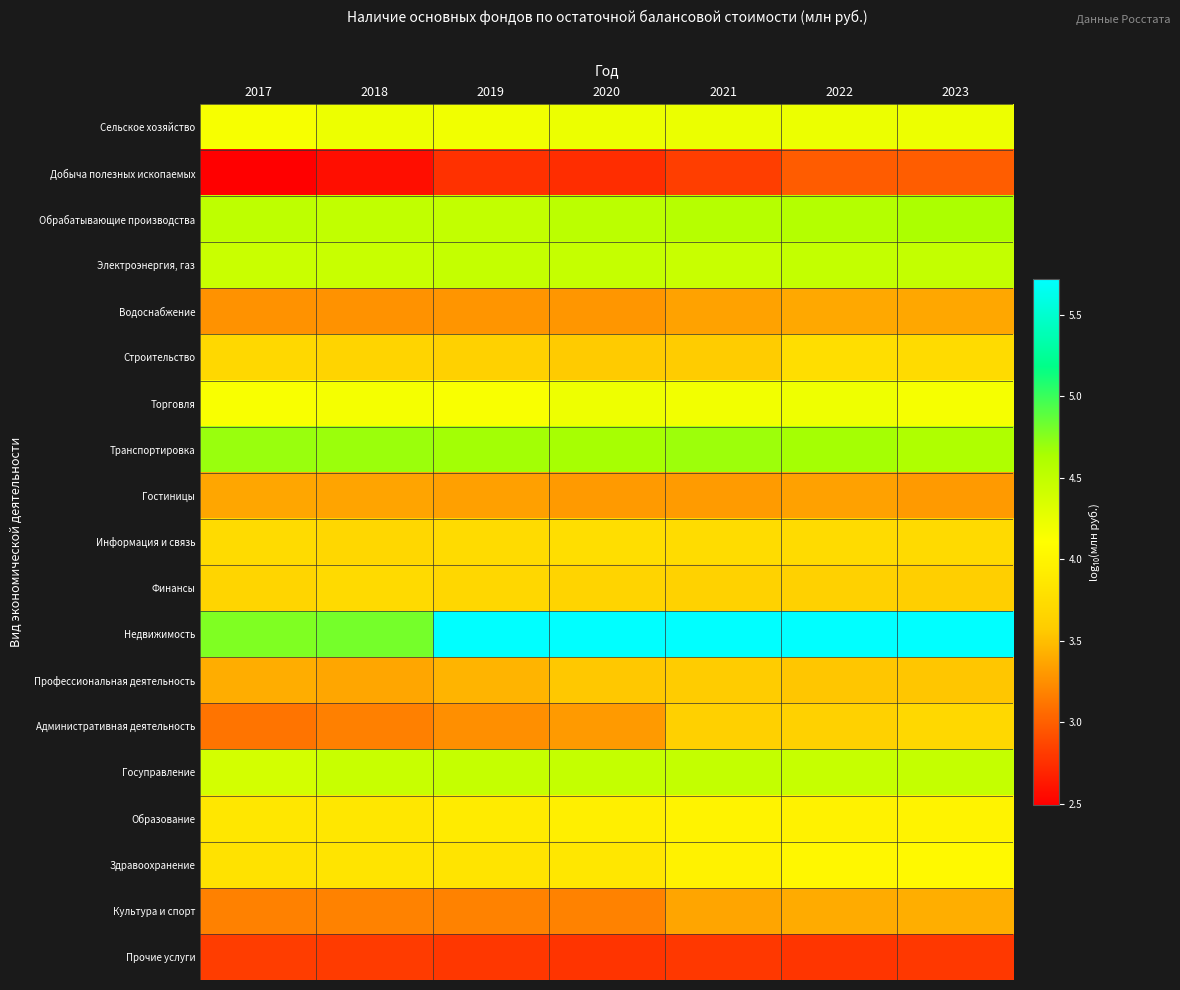

How many distinct data groups are displayed?

19